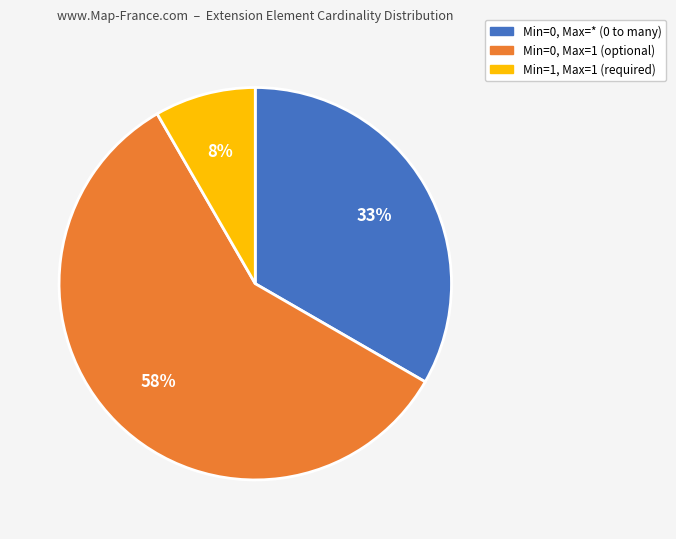

Does any single category account for the majority?

Yes